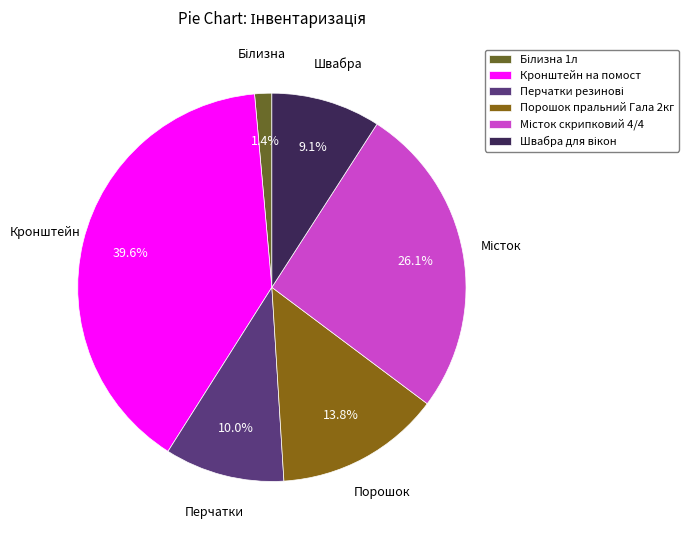

Between Порошок пральний Гала 2кг and Місток скрипковий 4/4, which is larger?

Місток скрипковий 4/4